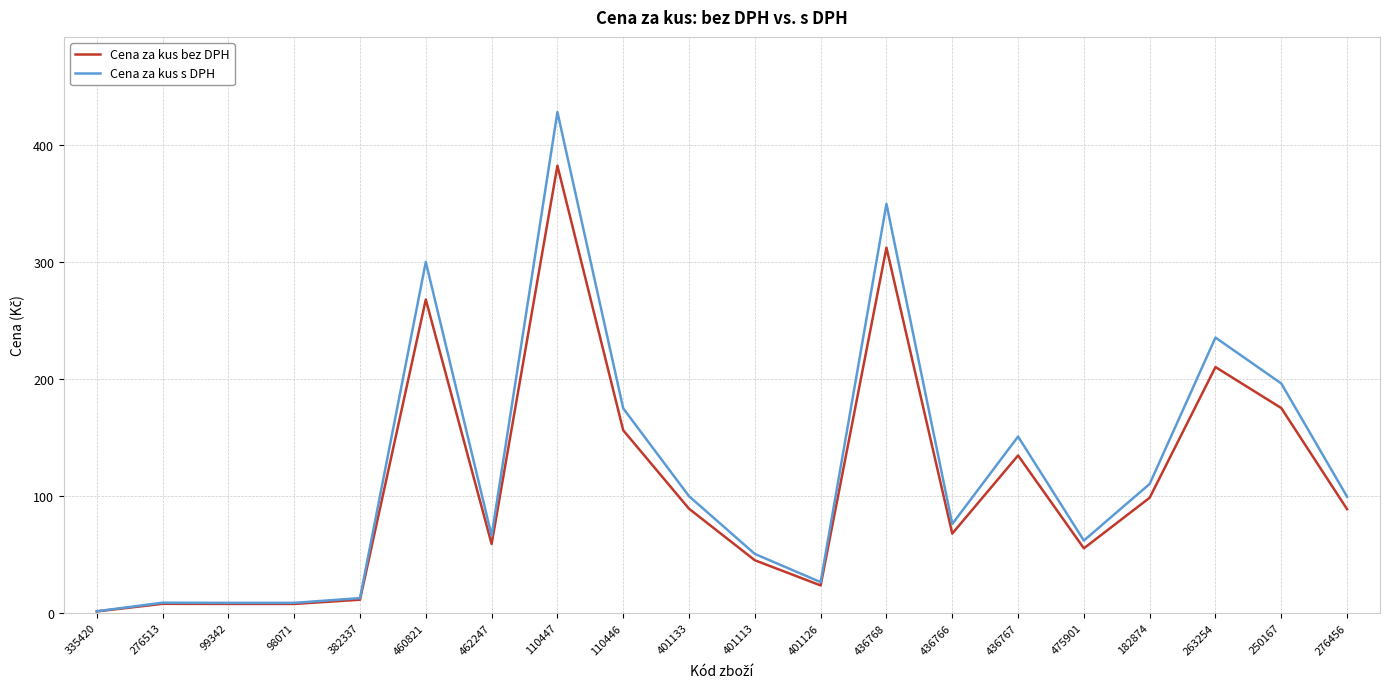

Rank the series by their maximum value, from highest to lowest.

Cena za kus s DPH, Cena za kus bez DPH